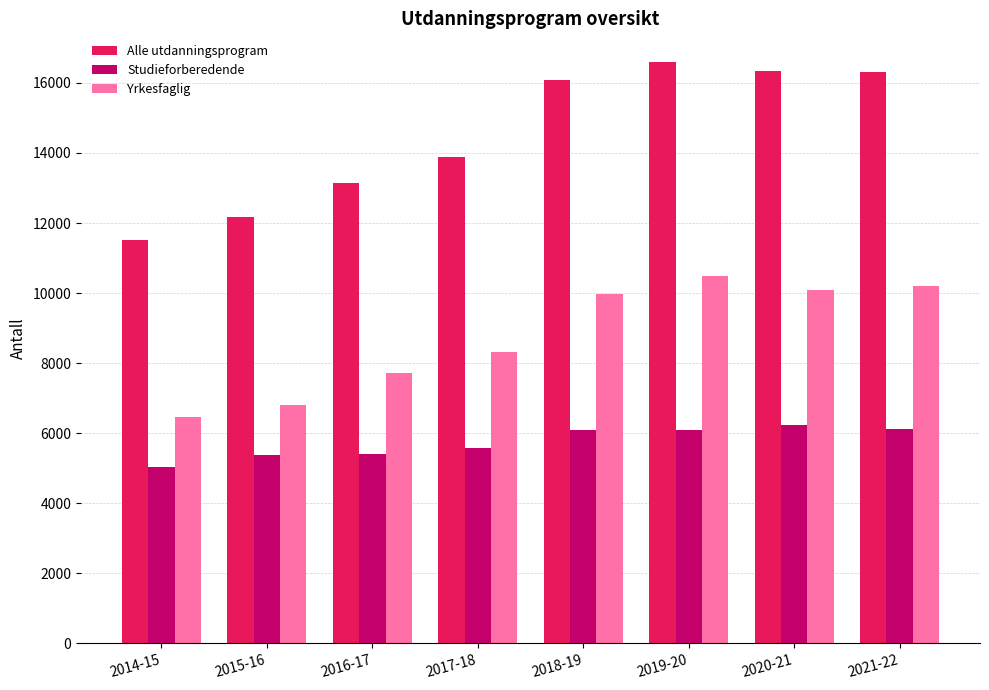

What is the approximate value of Yrkesfaglig at 2016-17, to the nearest 100?

7700